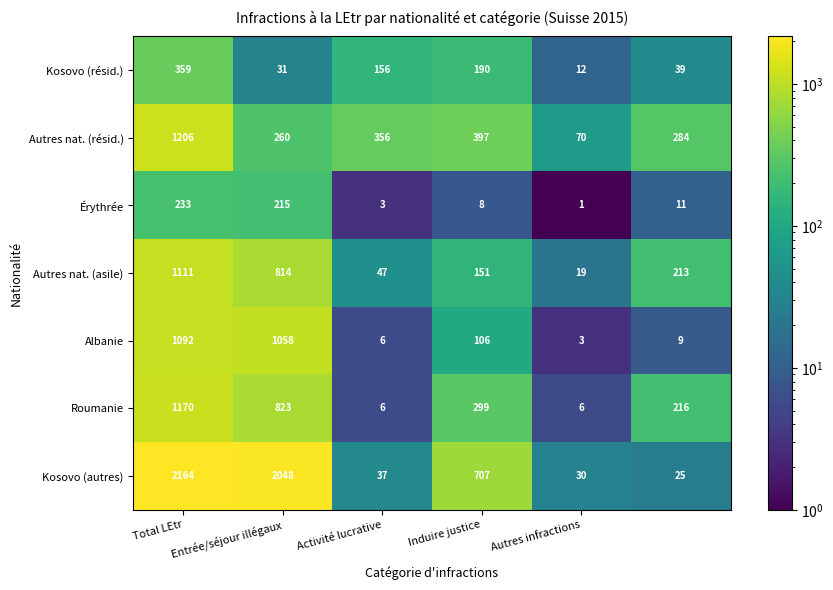

Which series has the widest spread of values?

Kosovo (autres)